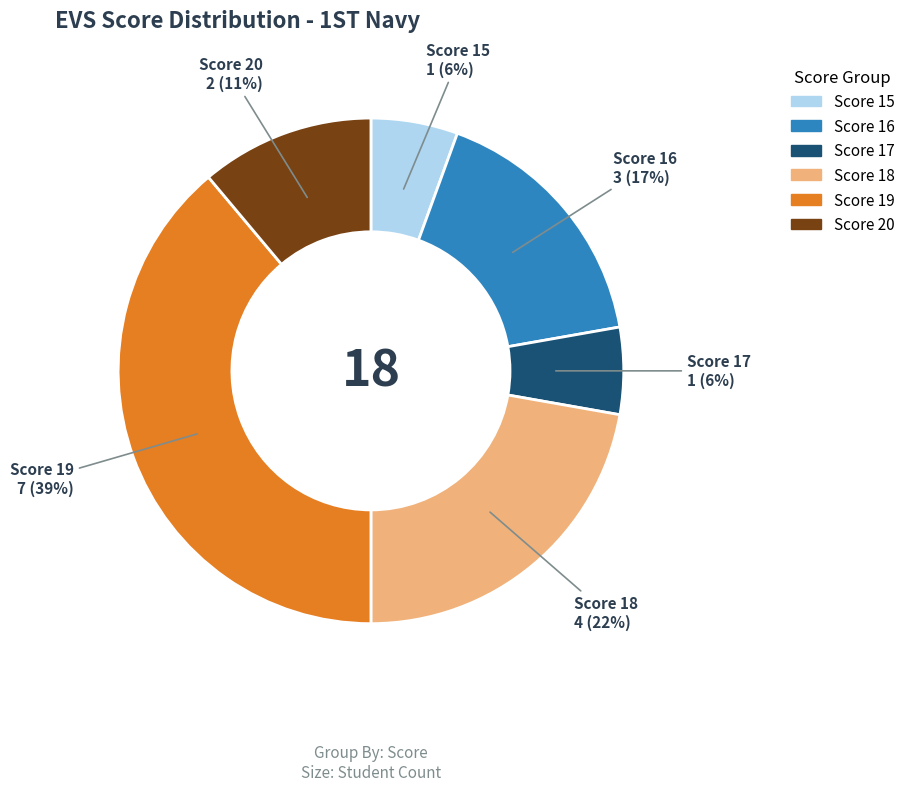

What percentage is the Score 16 slice, to the nearest percent?

17%